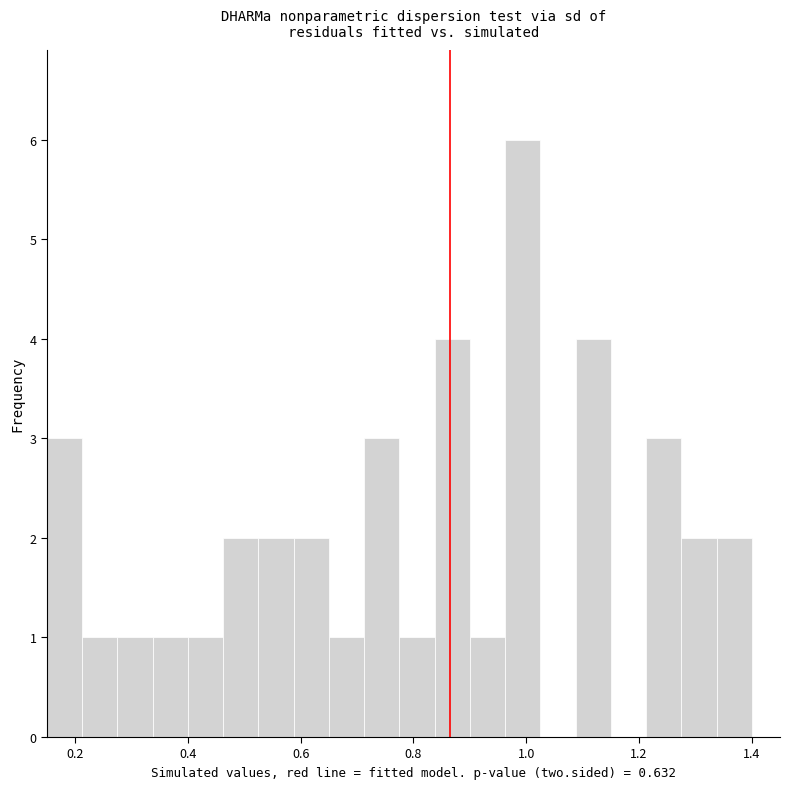

Read against the x-axis, roughly where is the centre of the tallest bar?

1.00